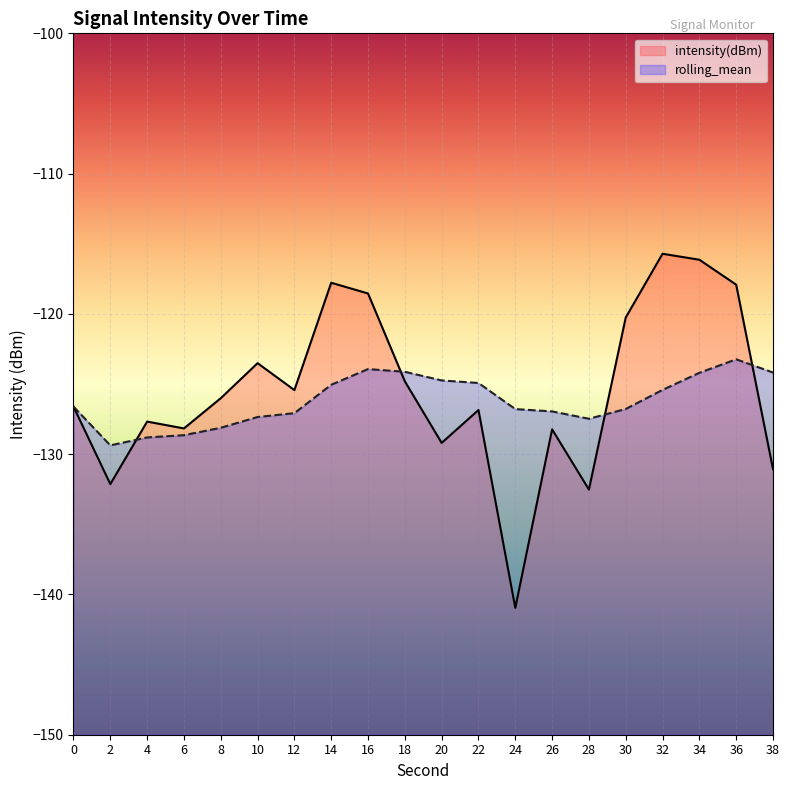

At which category does intensity(dBm) reach its first local valley?

2